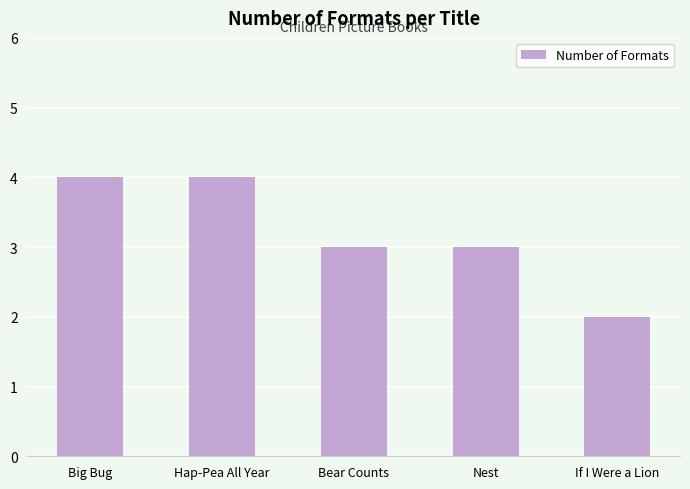

Is it true that the value at If I Were a Lion is 2?

True